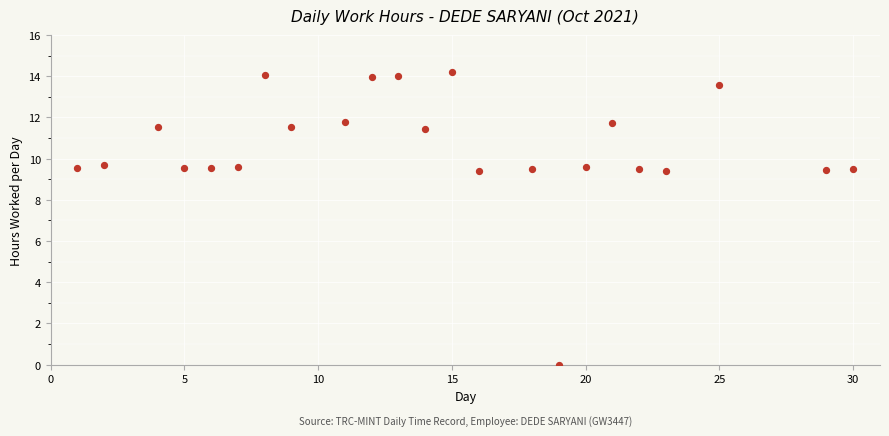

What is the range of X values (max minus min)?

29.0